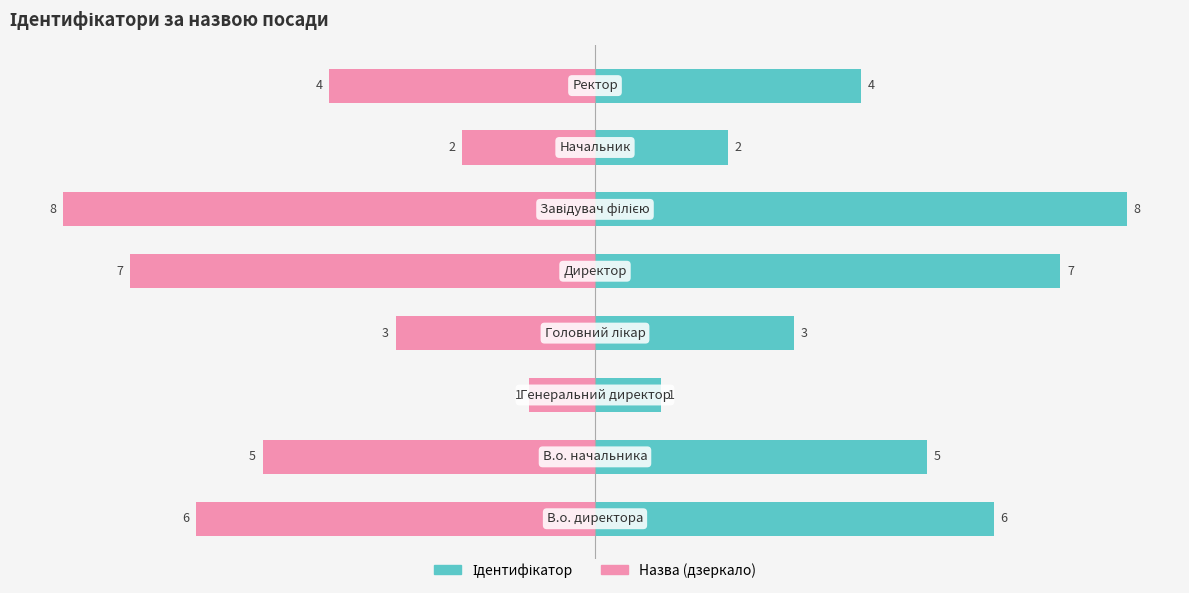

What are all the series names shown in the legend?

Ідентифікатор, Назва (дзеркало)